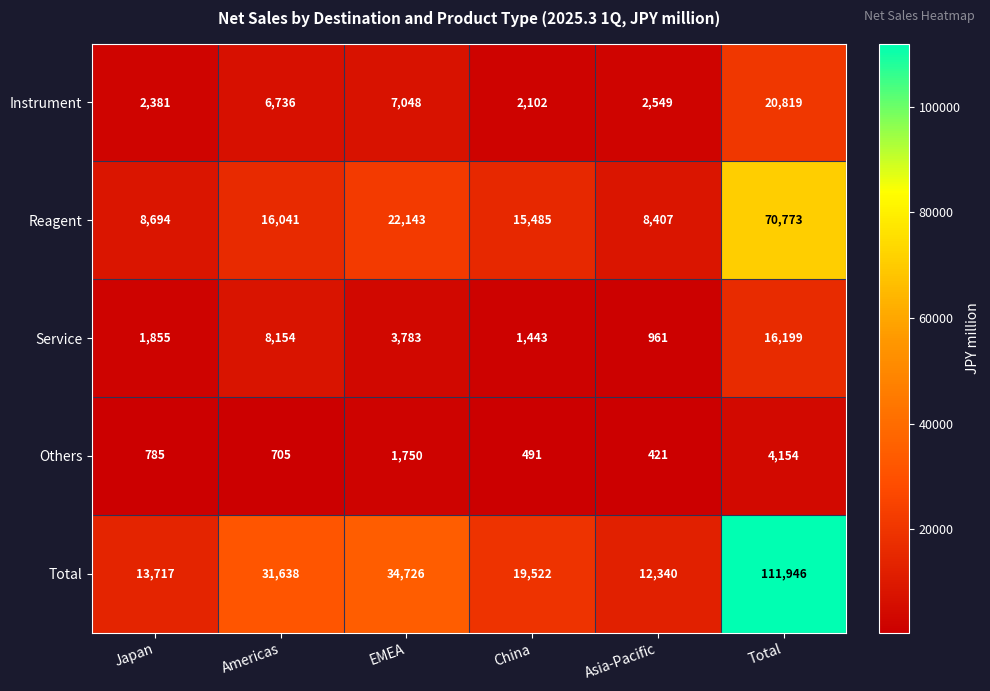

What is the smallest value displayed?

421